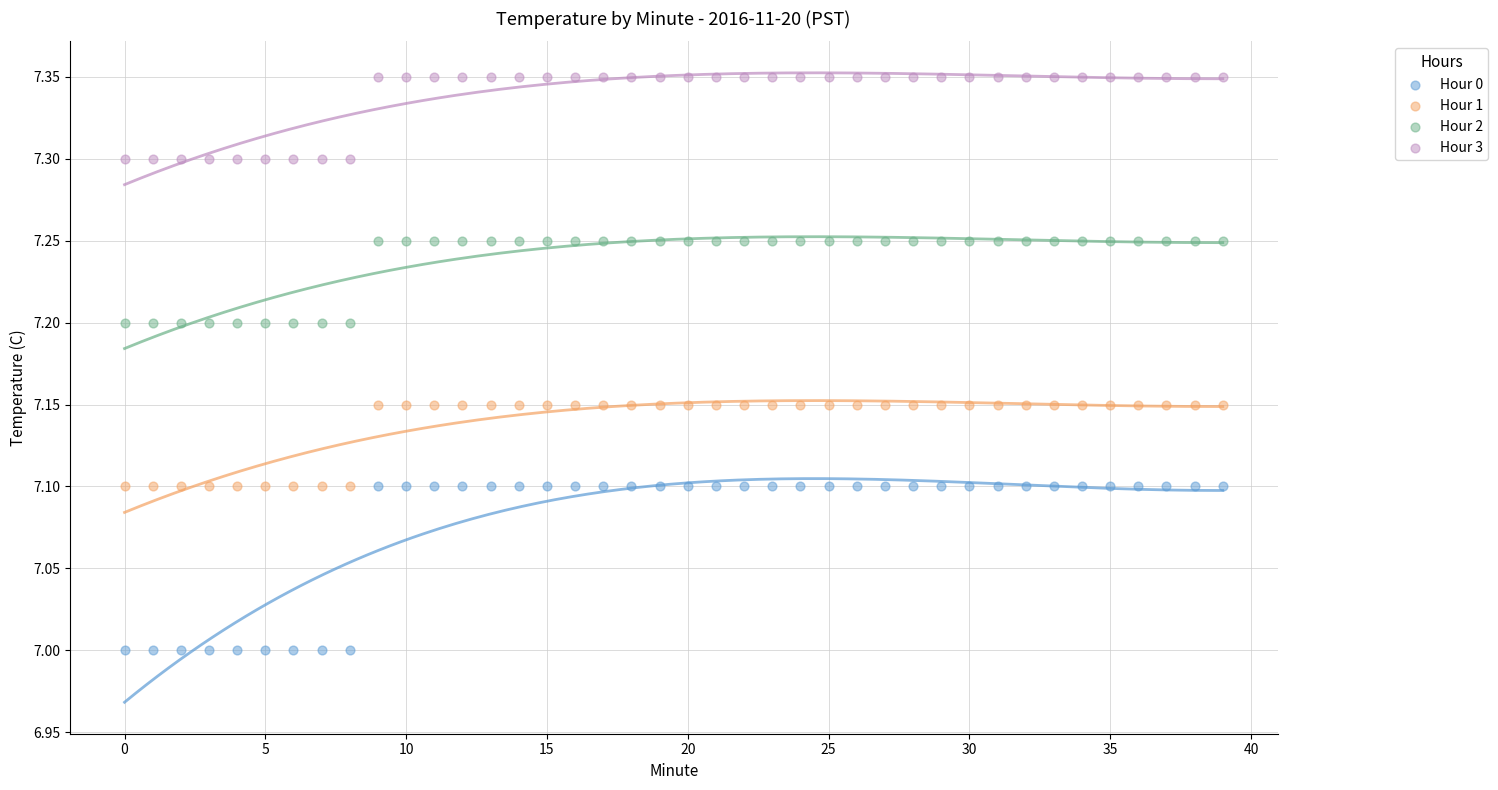

What are all the series names shown in the legend?

Hour 0, Hour 1, Hour 2, Hour 3